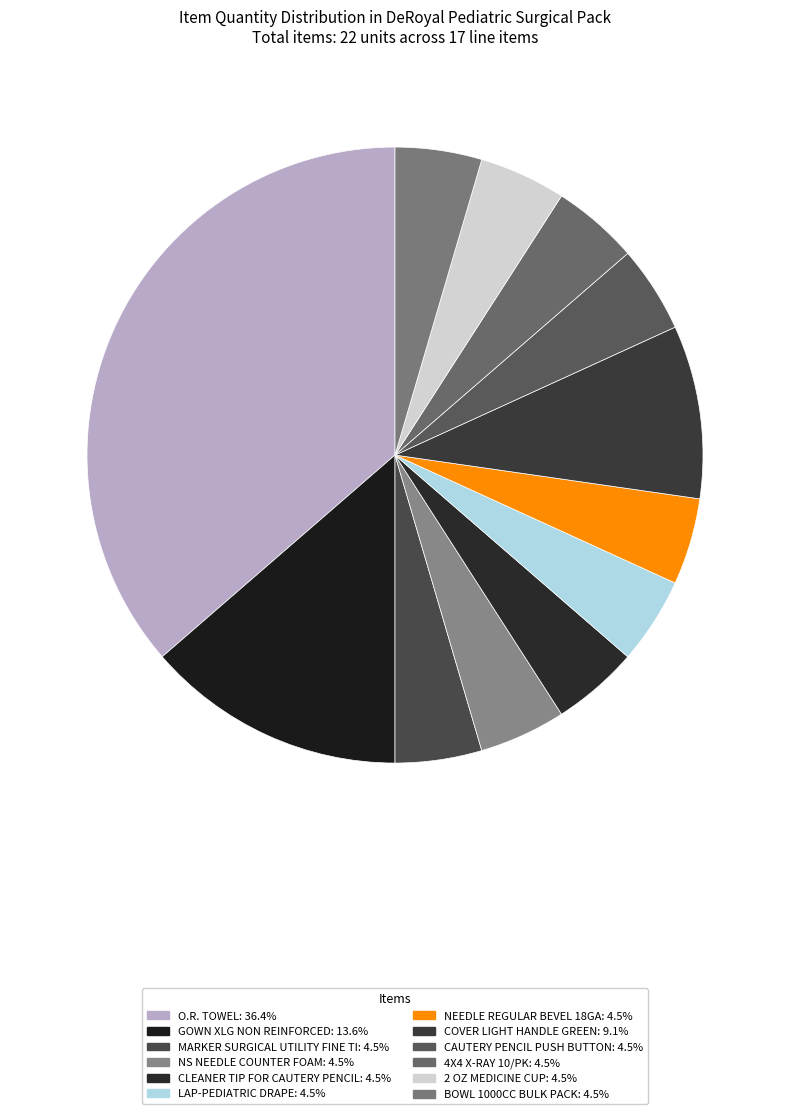

What is the ratio of the value at CAUTERY PENCIL PUSH BUTTON to the value at CLEANER TIP FOR CAUTERY PENCIL?

1.0